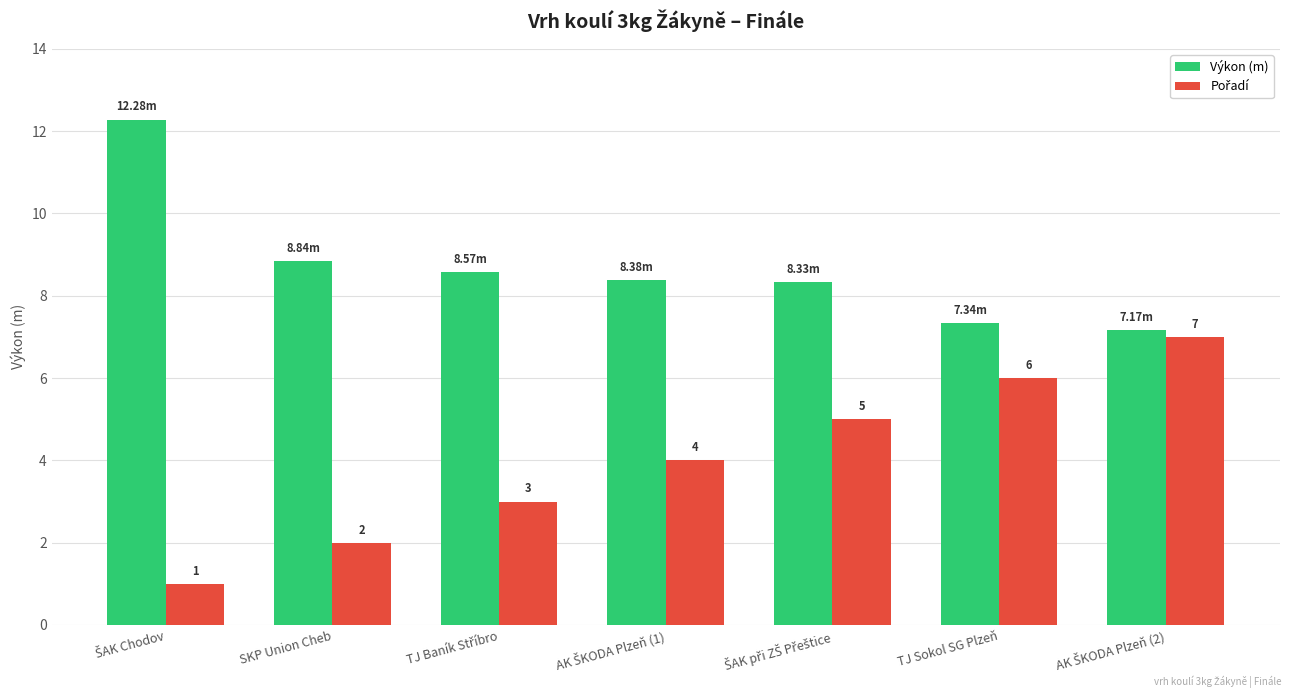

Which series has the largest total across all categories?

Výkon (m)